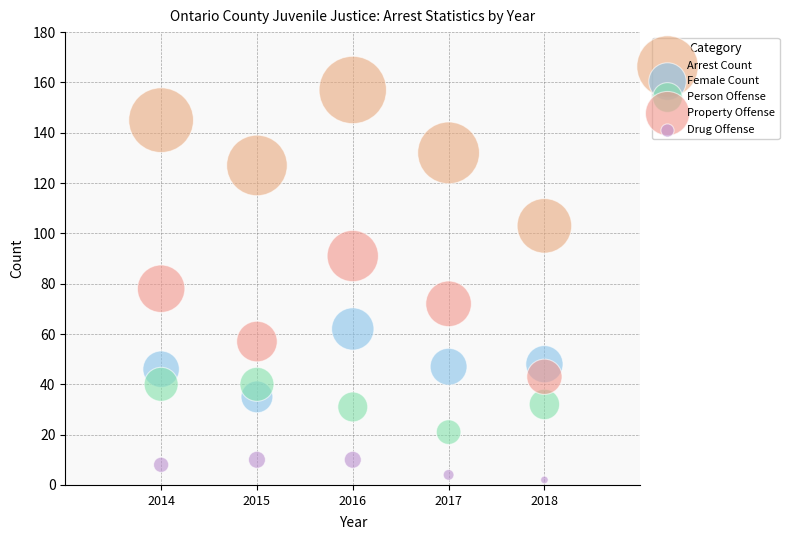

What are all the series names shown in the legend?

Arrest Count, Female Count, Person Offense, Property Offense, Drug Offense